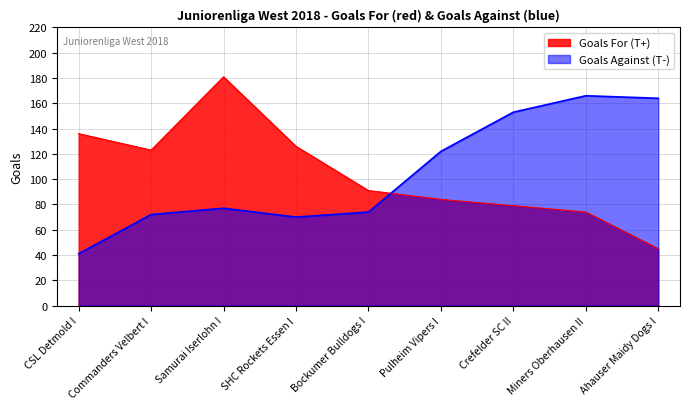

Which series changed the most between CSL Detmold I and Miners Oberhausen II?

Goals Against (T-)